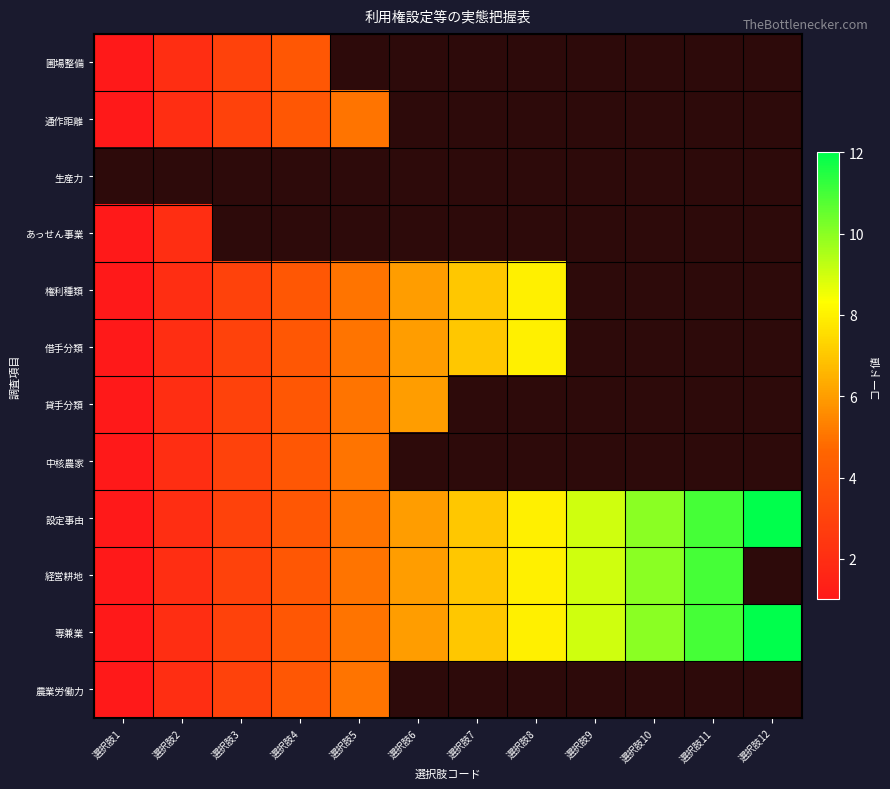

At how many categories does at least one series exceed 1?

11